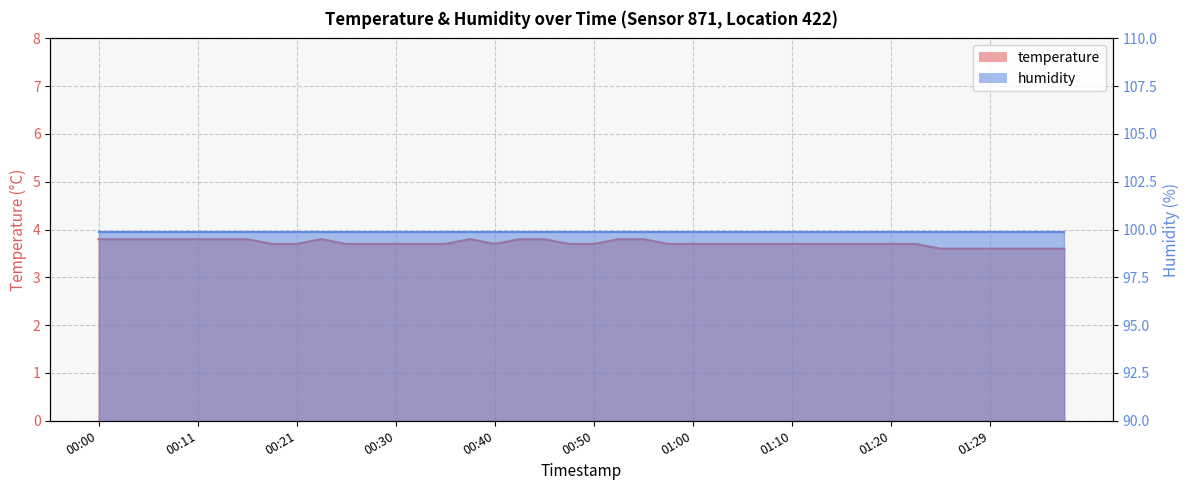

What is the label of the 2nd point from the left?

00:03